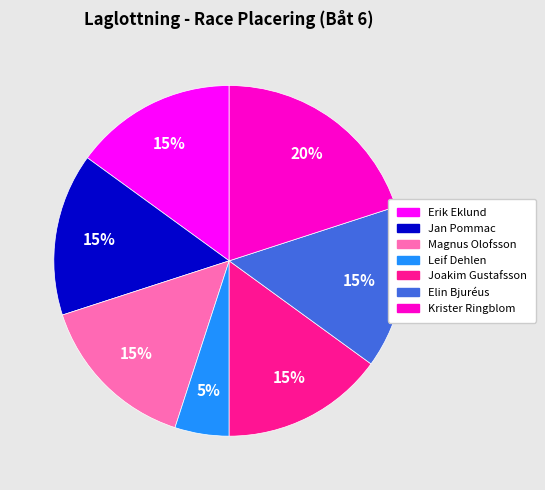

To the nearest percent, what is the average slice percentage?

14%